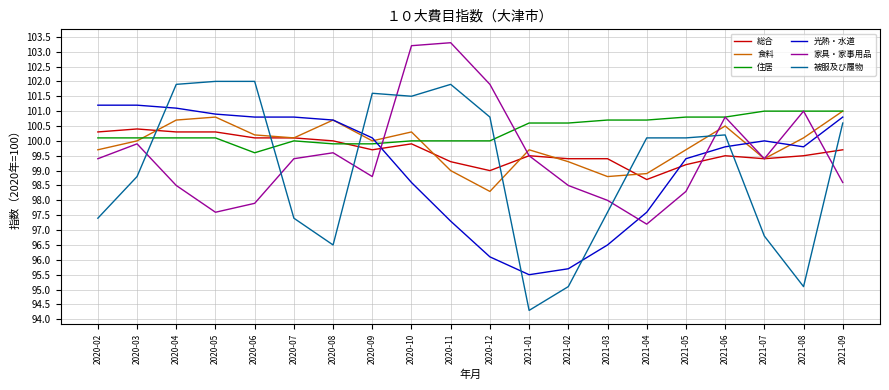

Which label corresponds to the smallest value in the chart?

2021-01